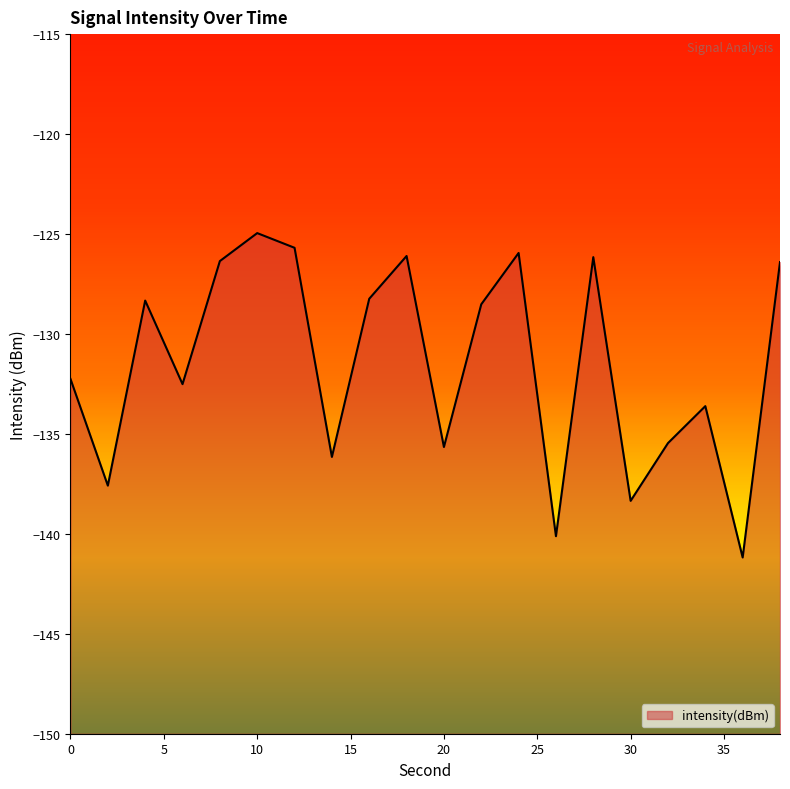

What is the minimum value shown in the chart?

-141.2